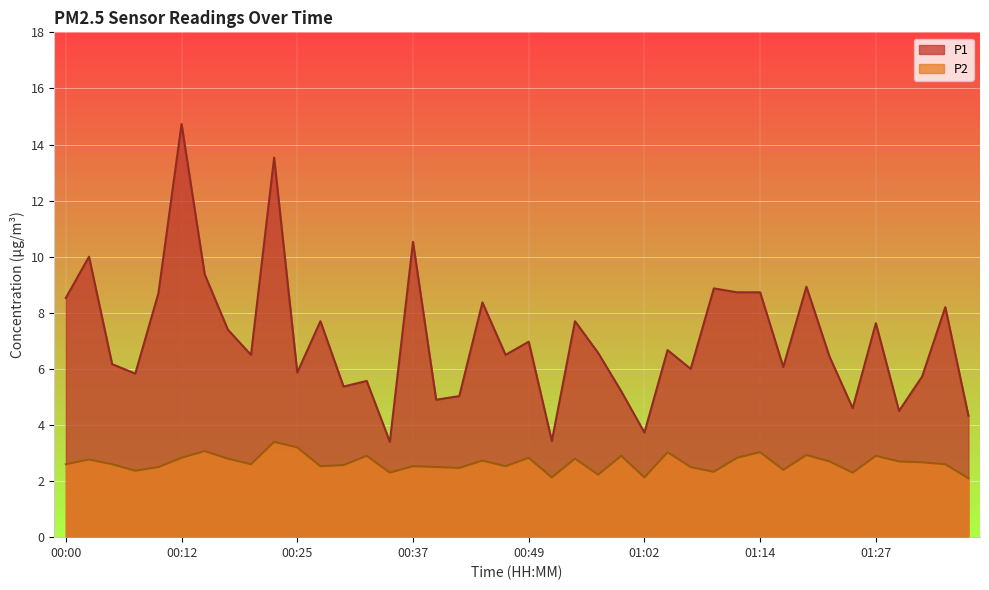

At which category does P2 reach its first local valley?

00:07